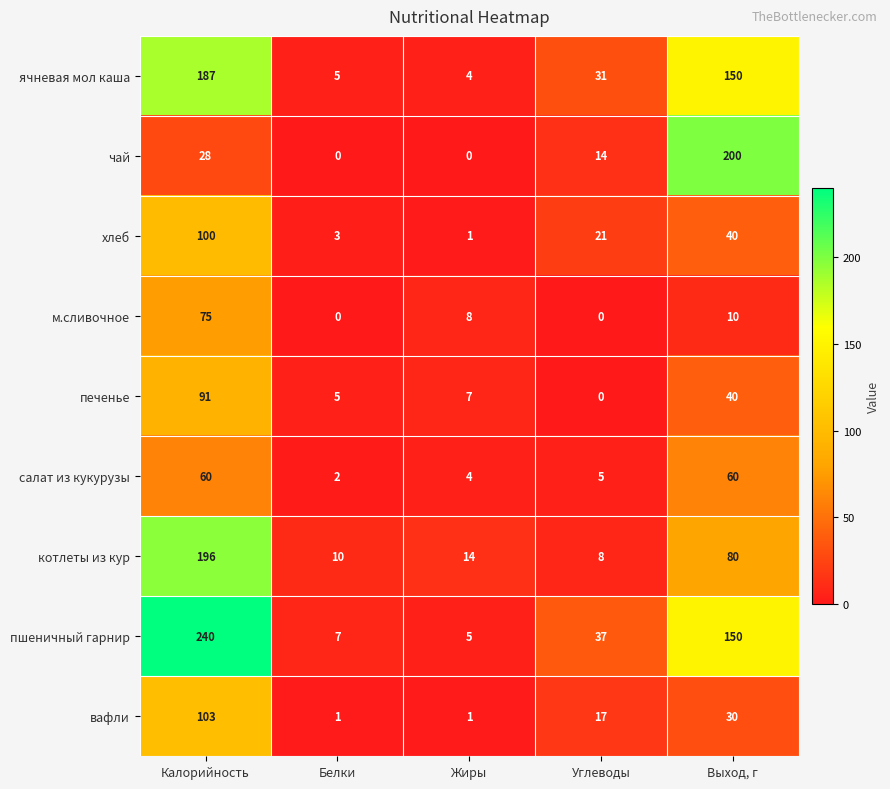

Between Углеводы and Выход, г, which series saw the biggest shift?

чай